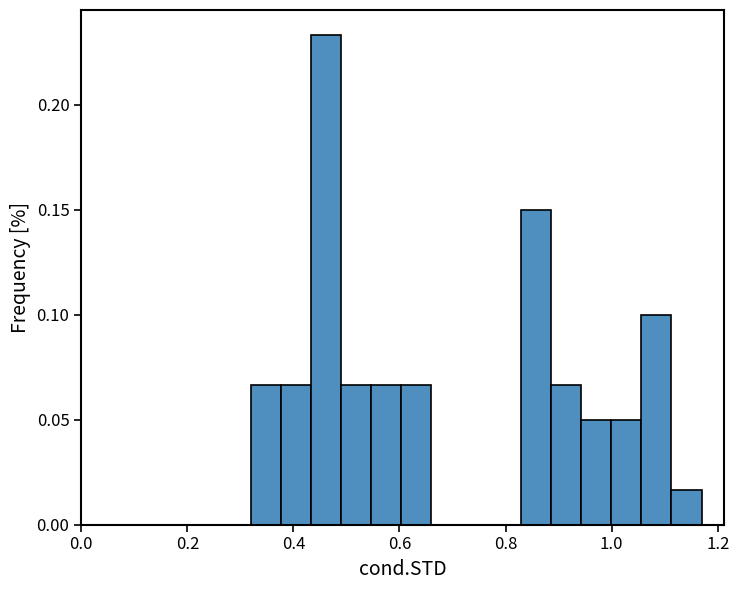

Read against the x-axis, roughly where is the centre of the tallest bar?

0.46